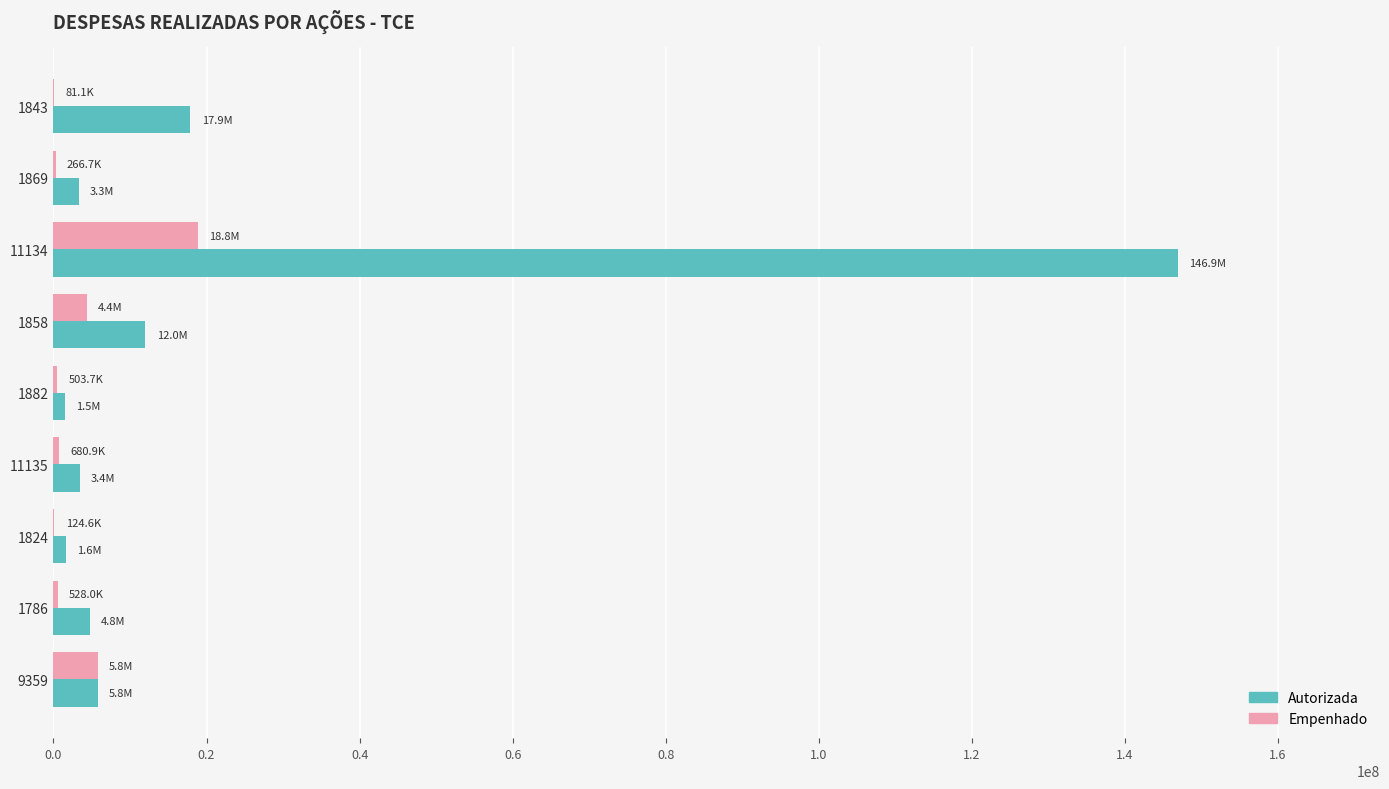

Is the value of Empenhado at 1882 greater than the value of Autorizada at 1786?

No